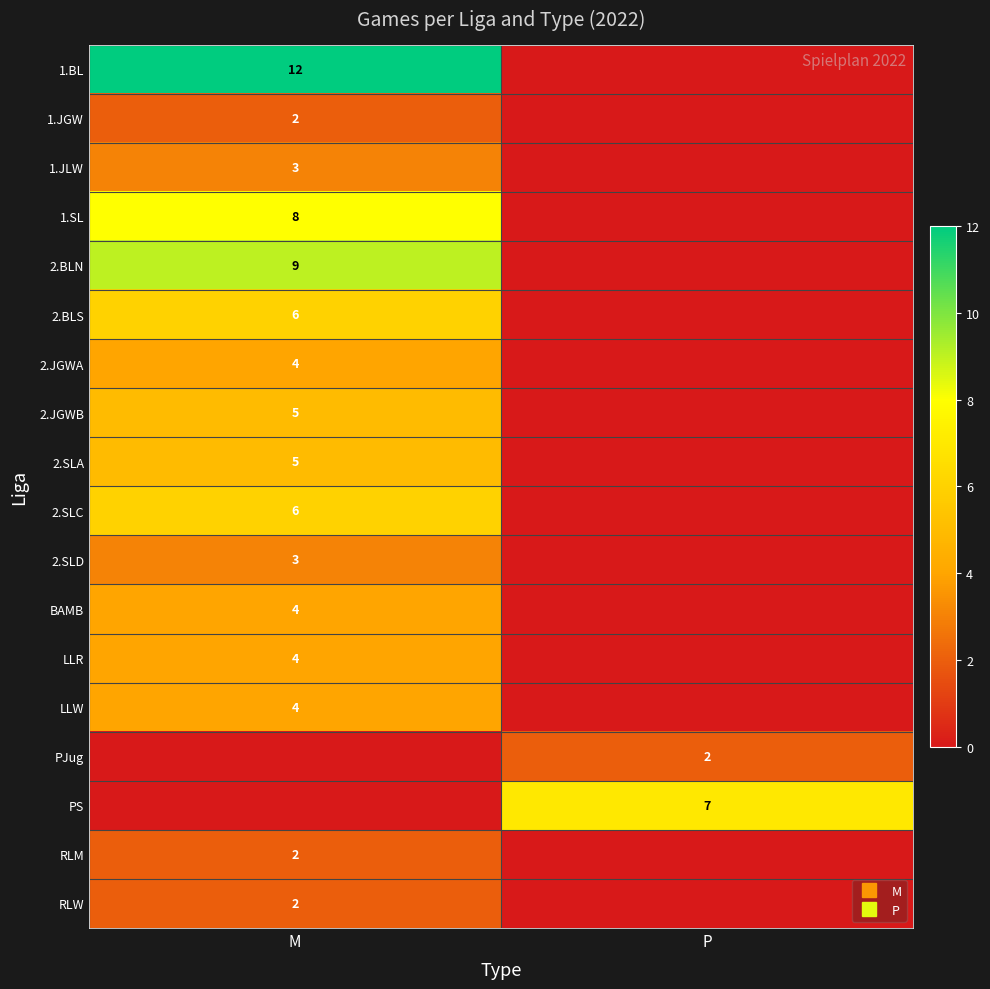

What is the average value of the RLM series?

1